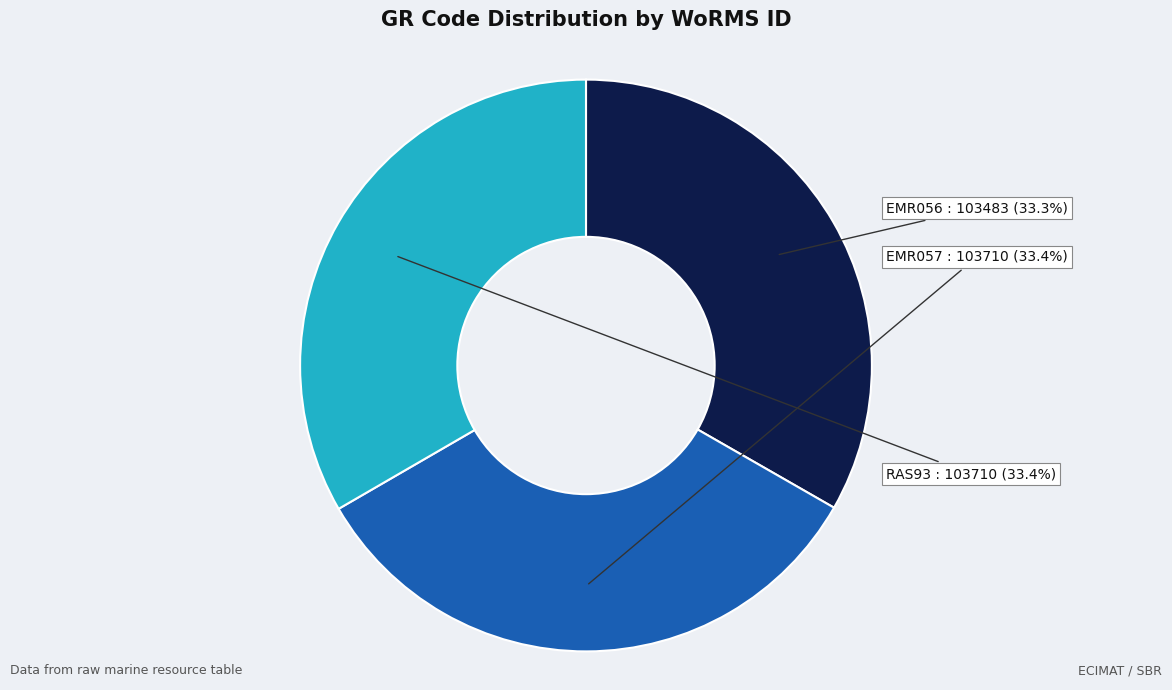

Is the sum of EMR057 and EMR056 greater than half?

Yes